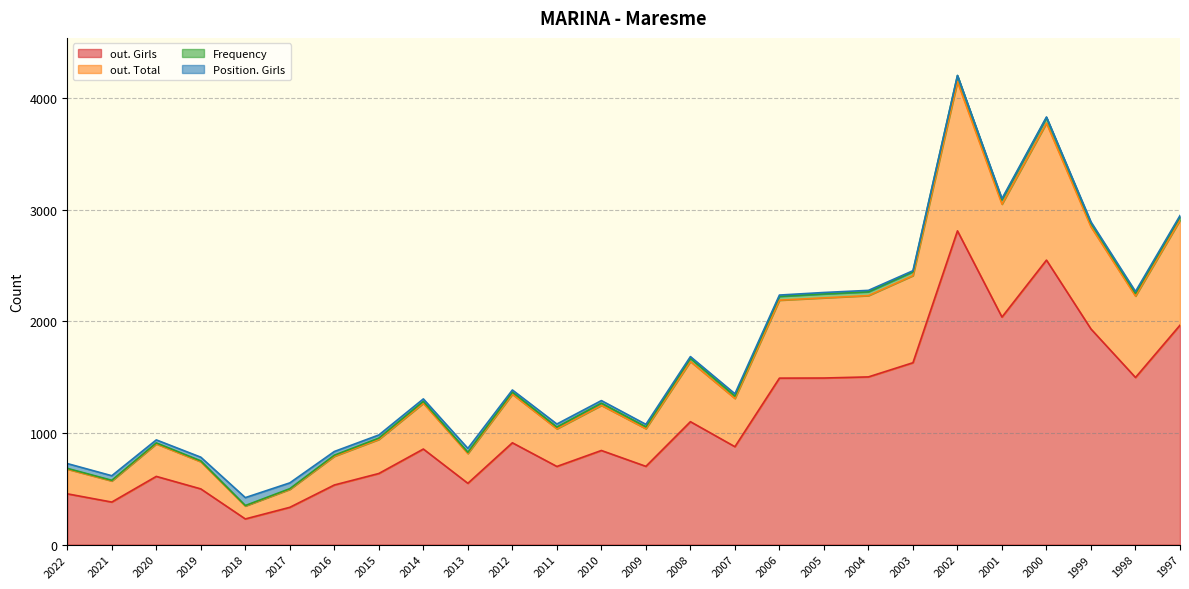

True or false: out. Total and out. Girls intersect in this chart.

False